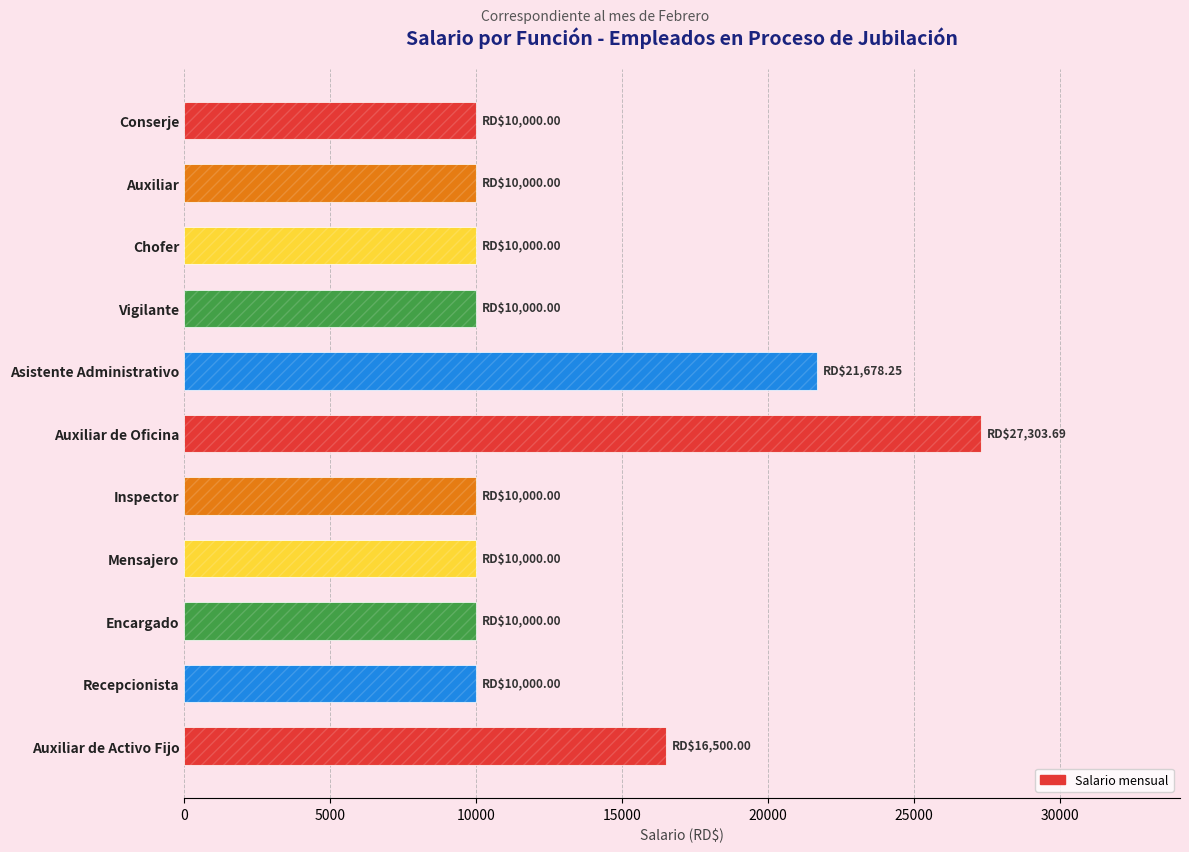

Between Inspector and Recepcionista, which is larger?

Inspector